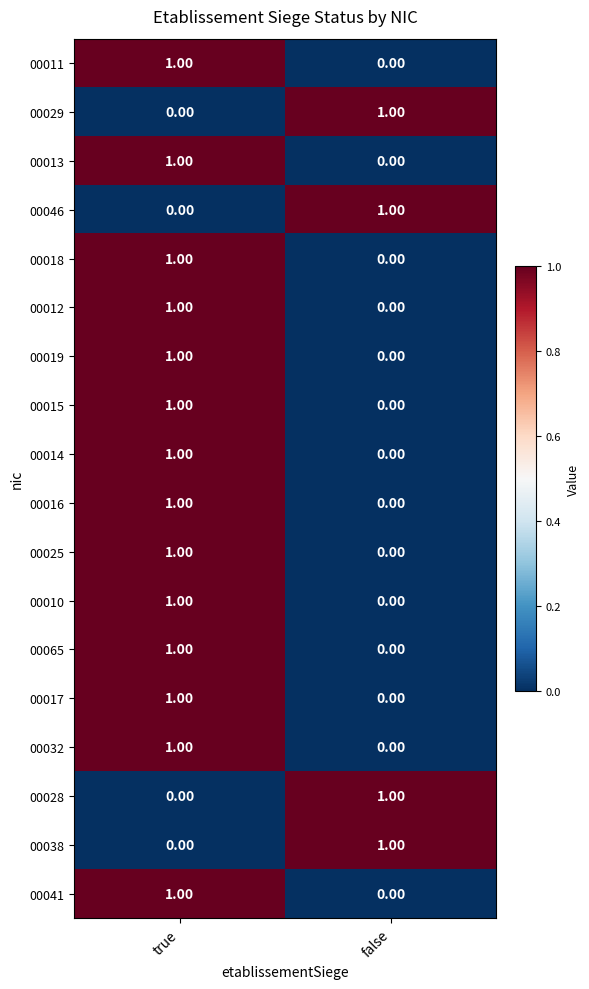

Is the value of 00041 at true greater than the value of 00032 at false?

Yes